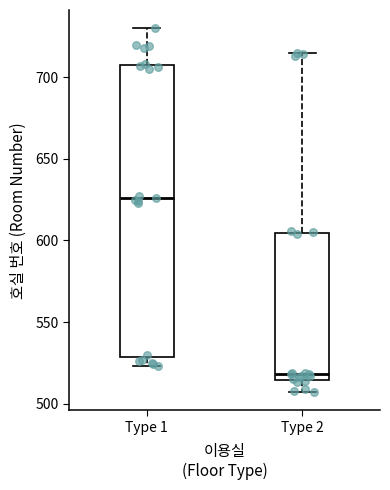

Comparing the boxes themselves (not the whiskers), which one is the tallest?

Type 1